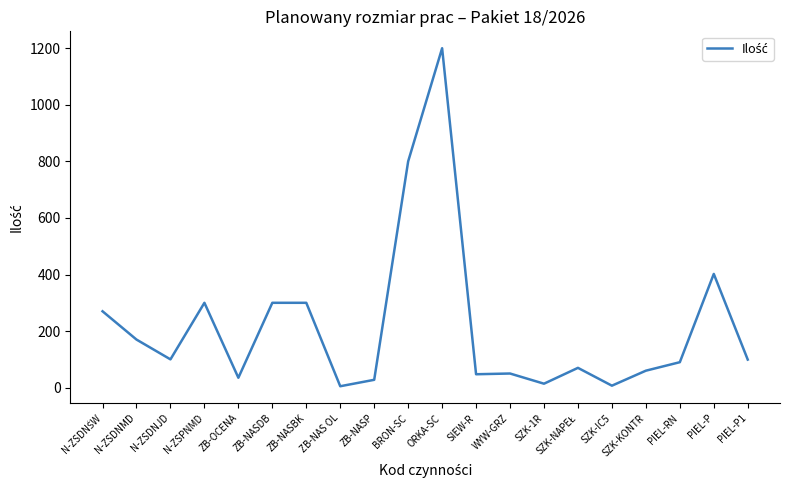

Approximately how many times larger is the value at WYW-GRZ compared to ZB-NAS OL?

10.0